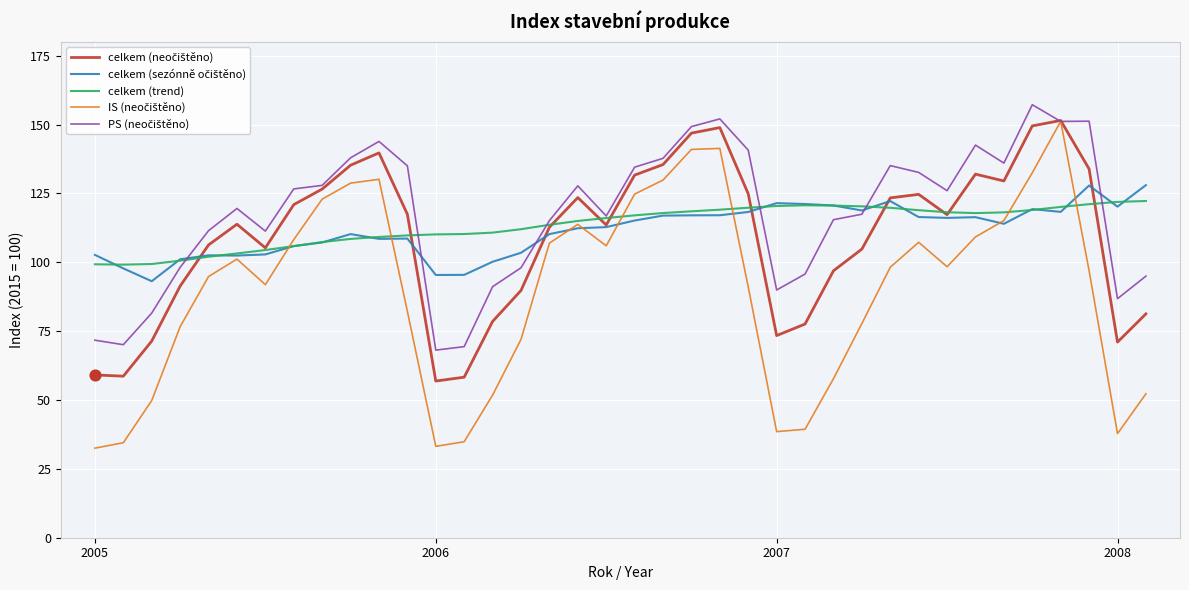

What is the maximum value shown in the chart?

157.2